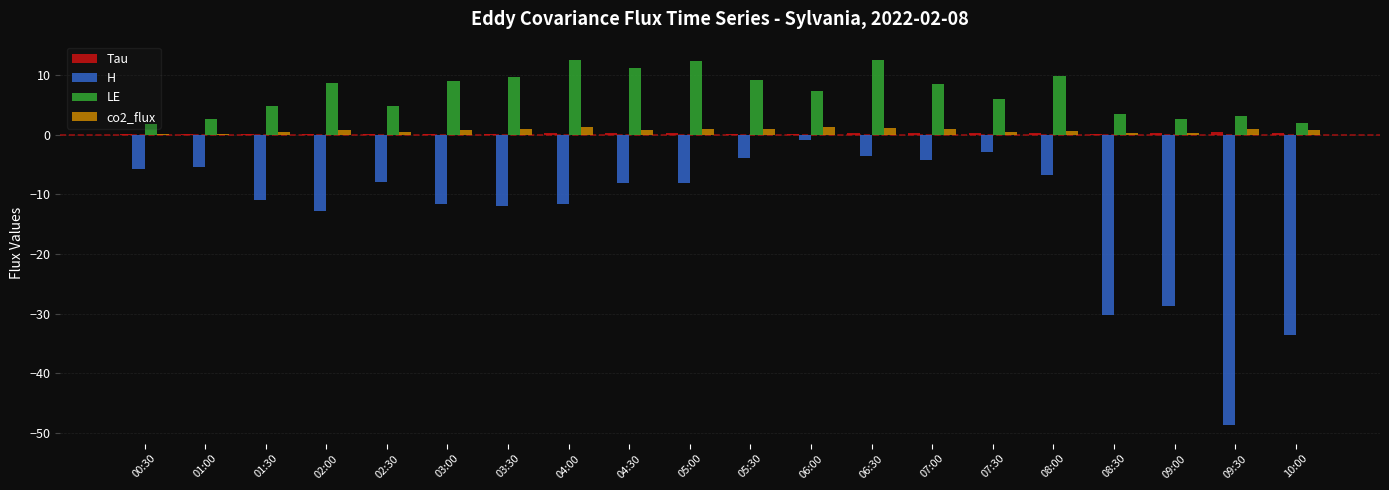

Which series has the widest spread of values?

H